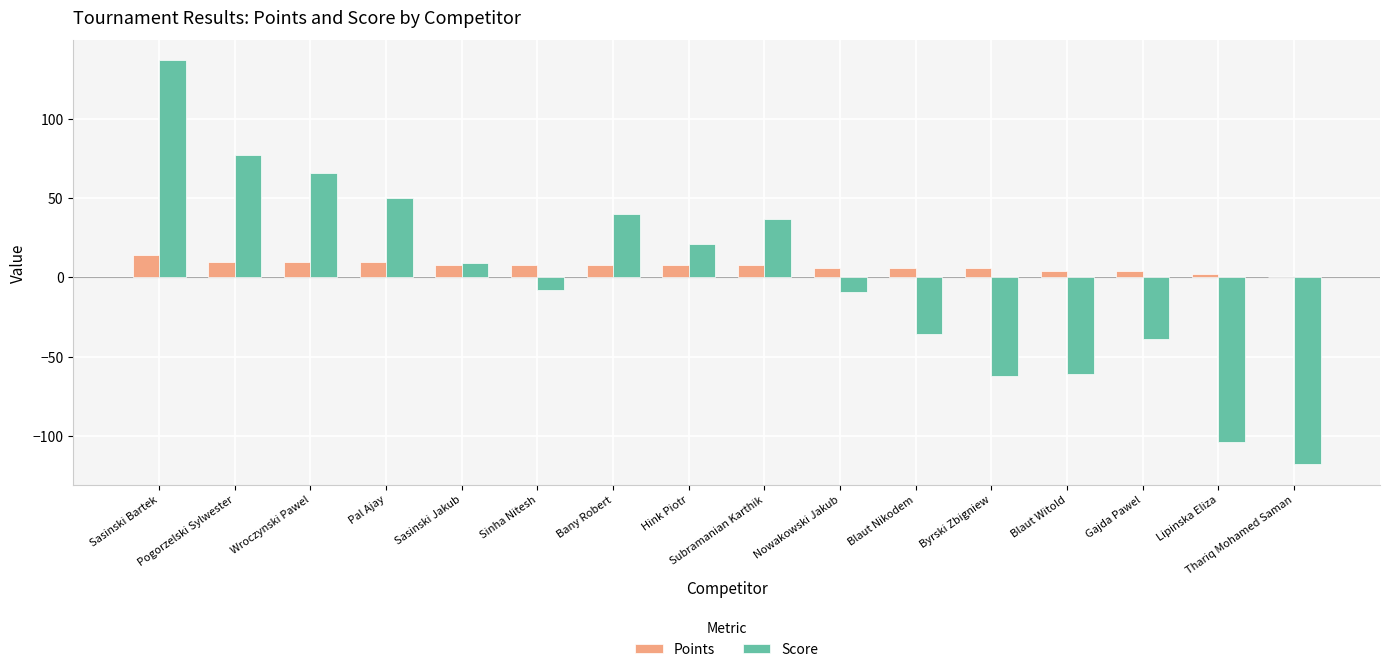

The value of Points at Pal Ajay is 10. True or false?

True